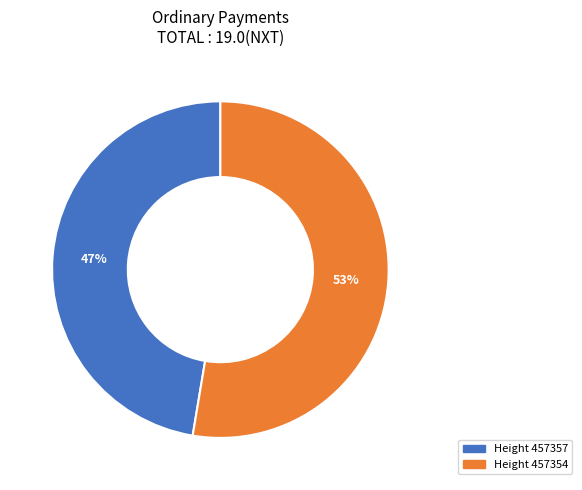

To the nearest percent, what is the average slice percentage?

50%